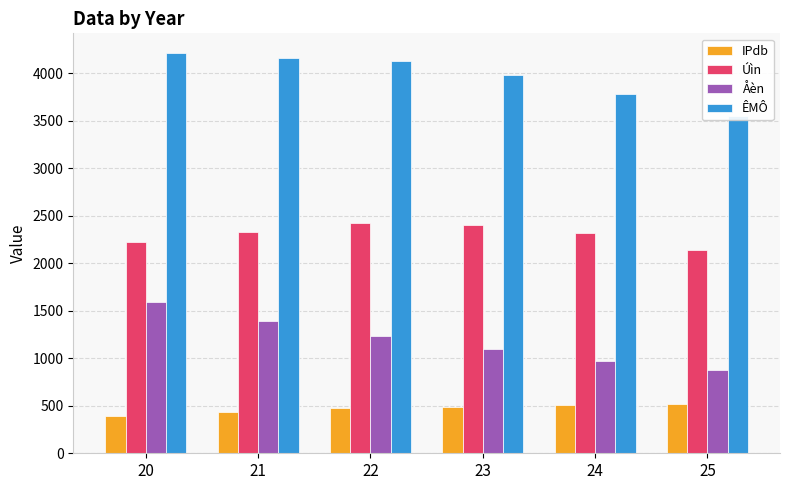

Are the bars horizontal?

No